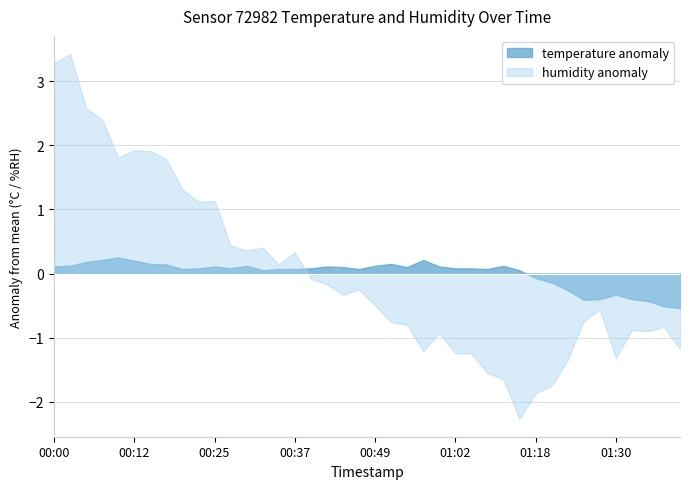

Rank the series by their maximum value, from lowest to highest.

temperature anomaly, humidity anomaly